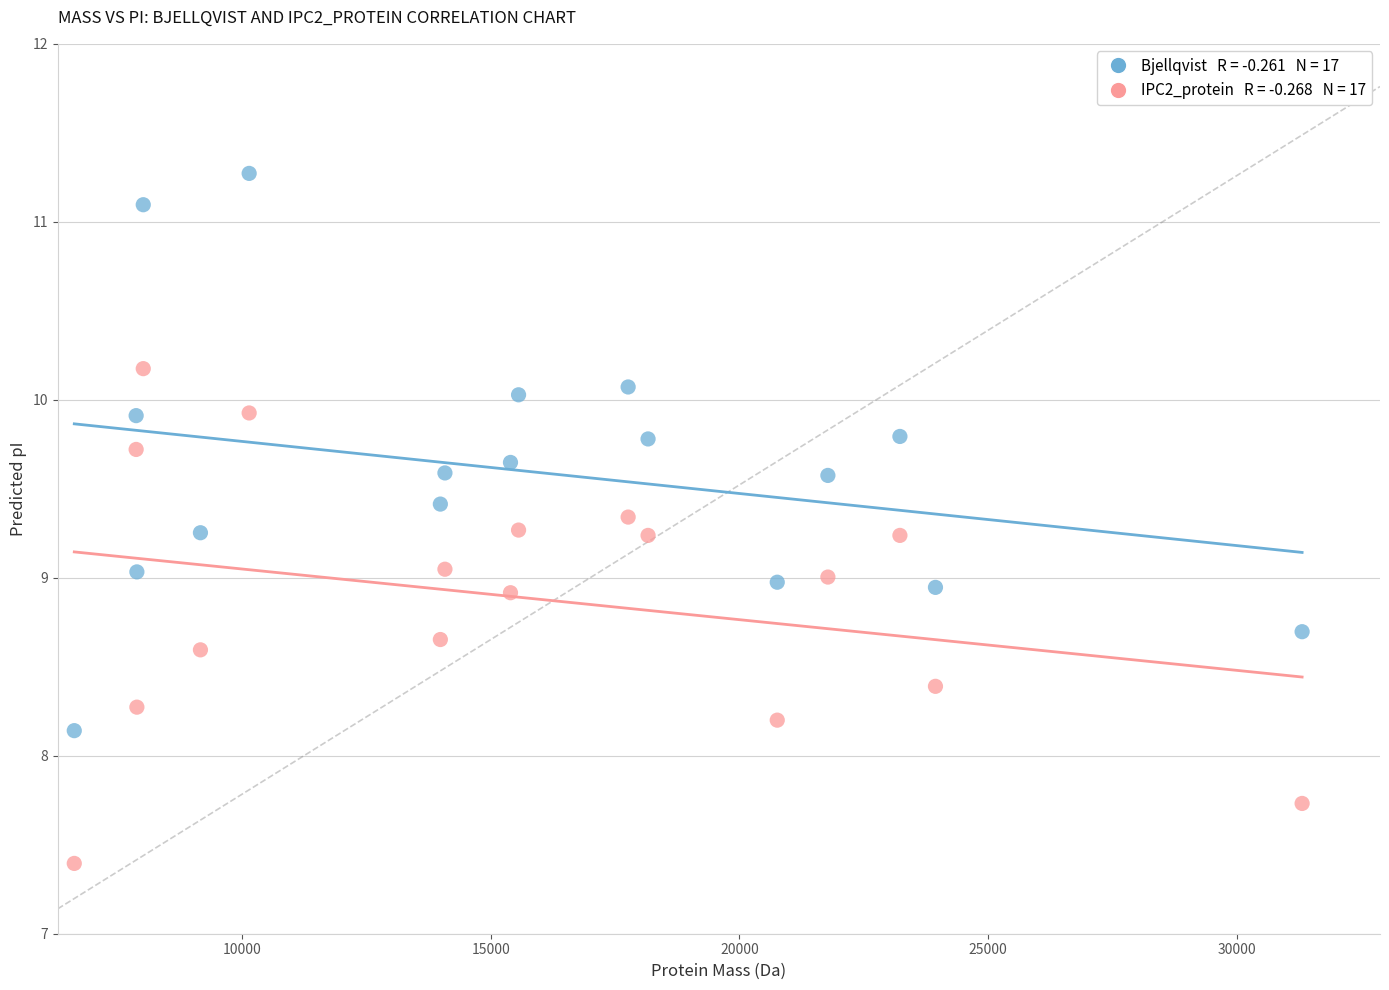

Across all data points, what is the range of X values (max minus min)?

24680.7